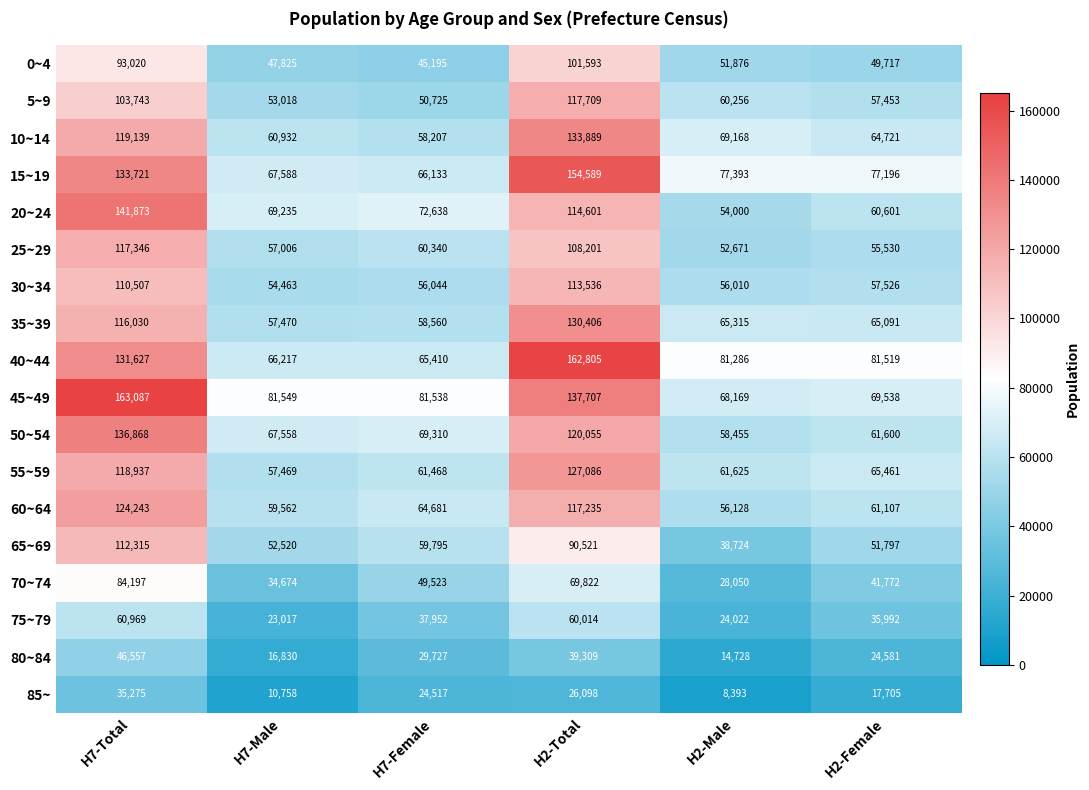

Which series has the largest total across all categories?

45~49